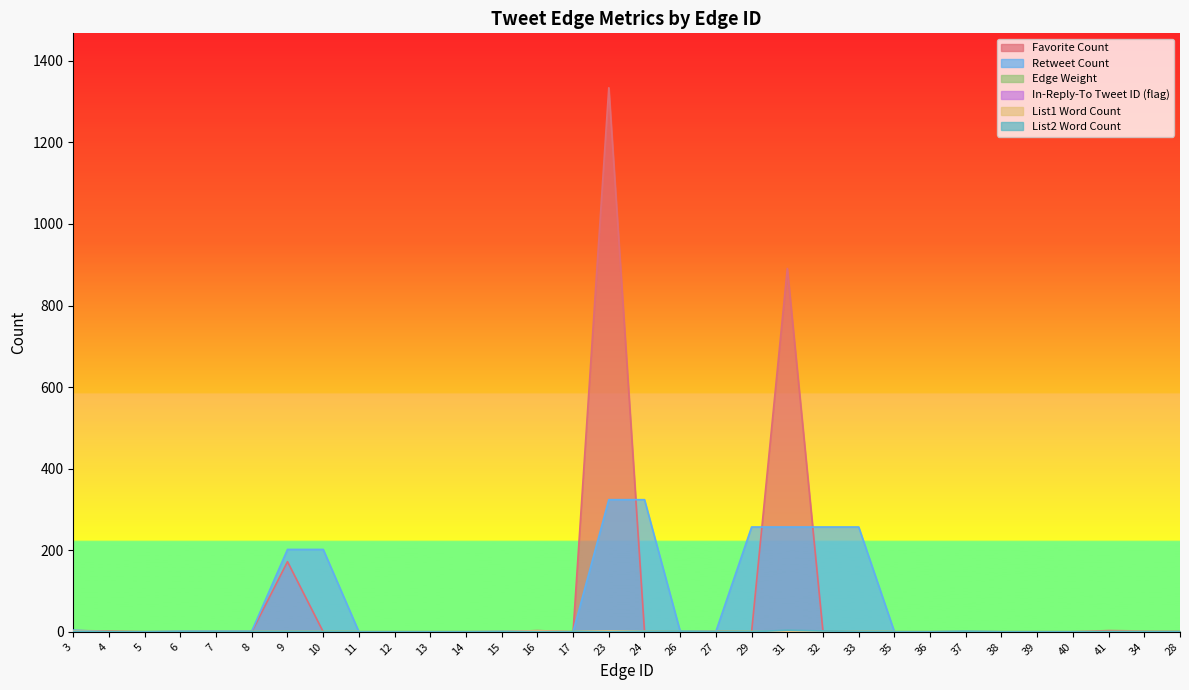

Between 26 and 9, which is larger?

9